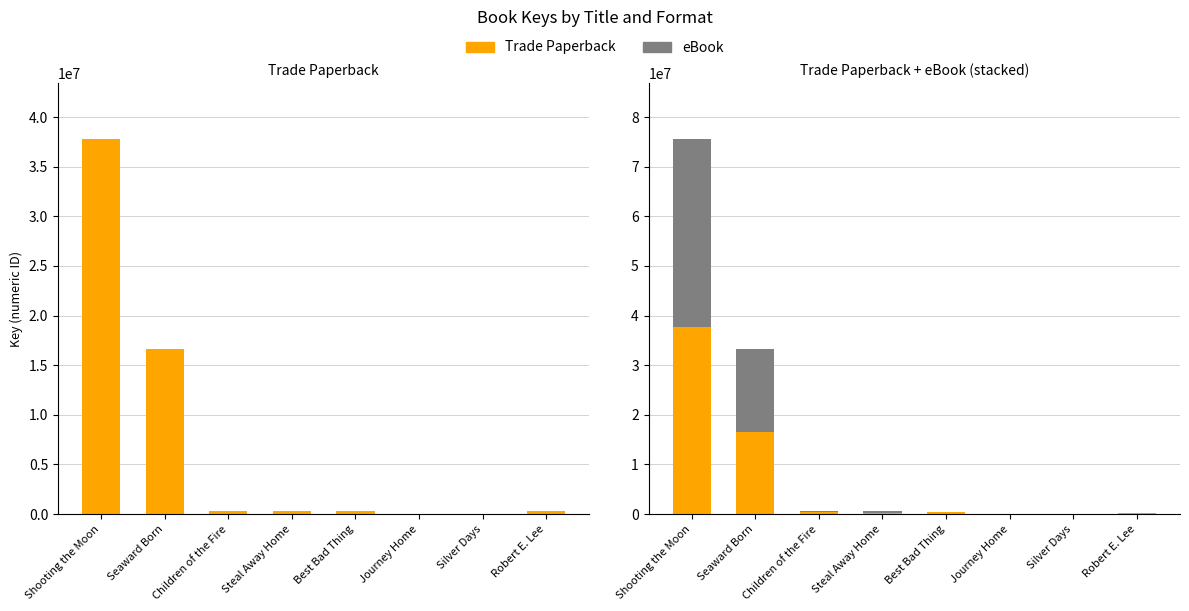

Reading right to left, transcribe all the data shown in this chart.

Trade Paperback: Robert E. Lee=311299	Silver Days=5337	Journey Home=6704	Best Bad Thing=333232	Steal Away Home=317653	Children of the Fire=332247	Seaward Born=16593514	Shooting the Moon=37761337
eBook: Robert E. Lee=0	Silver Days=0	Journey Home=0	Best Bad Thing=0	Steal Away Home=317653	Children of the Fire=332247	Seaward Born=16593514	Shooting the Moon=37761337